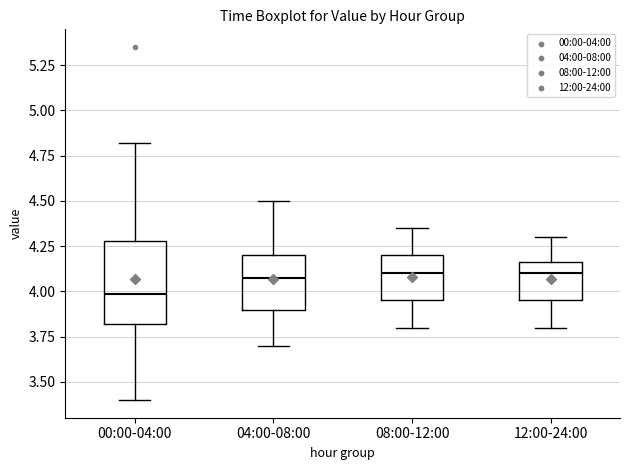

Which box is the tallest, from its lower edge to its upper edge?

00:00-04:00